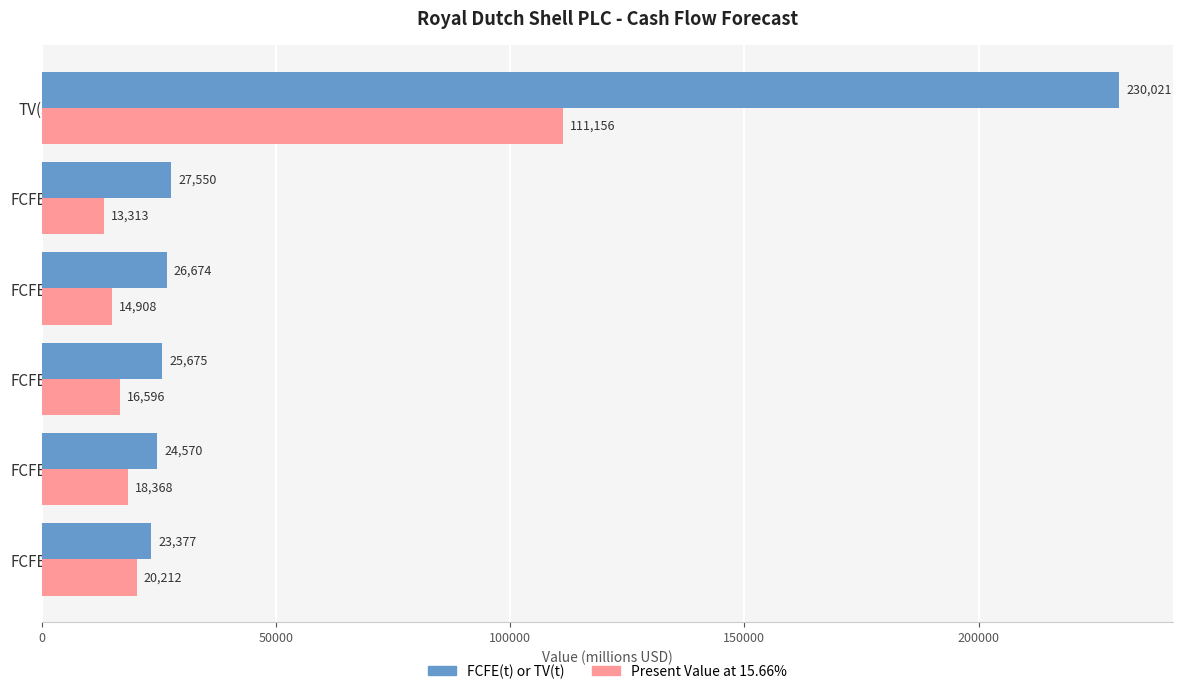

Where is Present Value at 15.66% nearest to the value 62234?

FCFE(1)